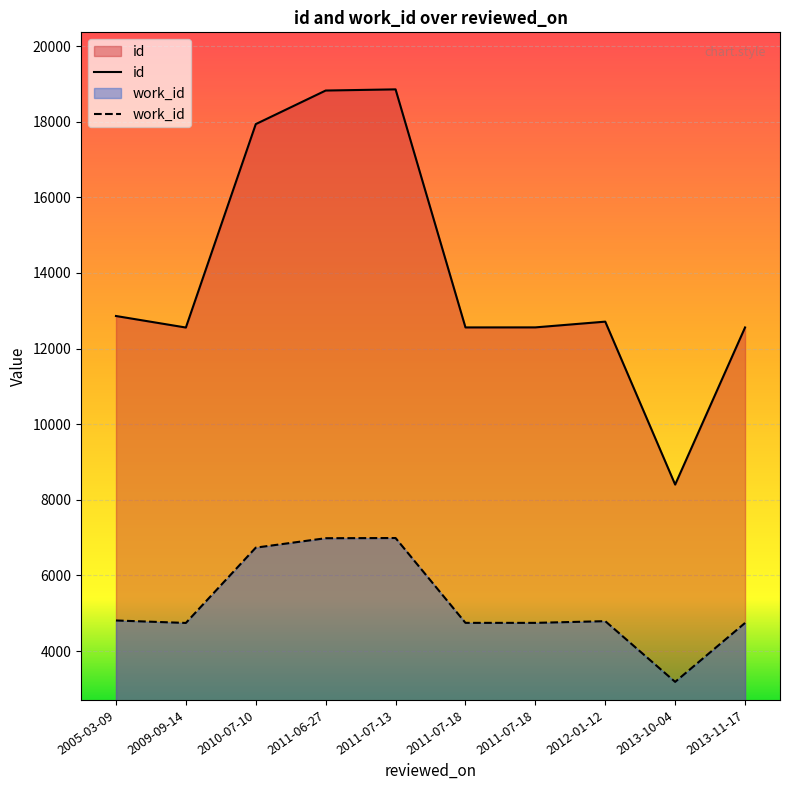

What is the minimum value shown in the chart?

3184